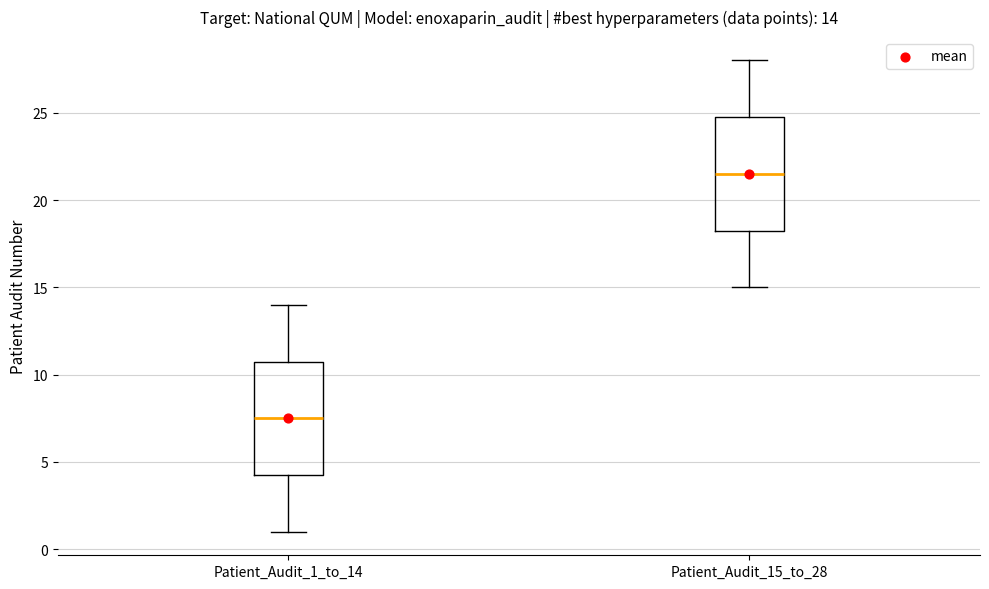

Which box's median line is the lowest?

Patient_Audit_1_to_14